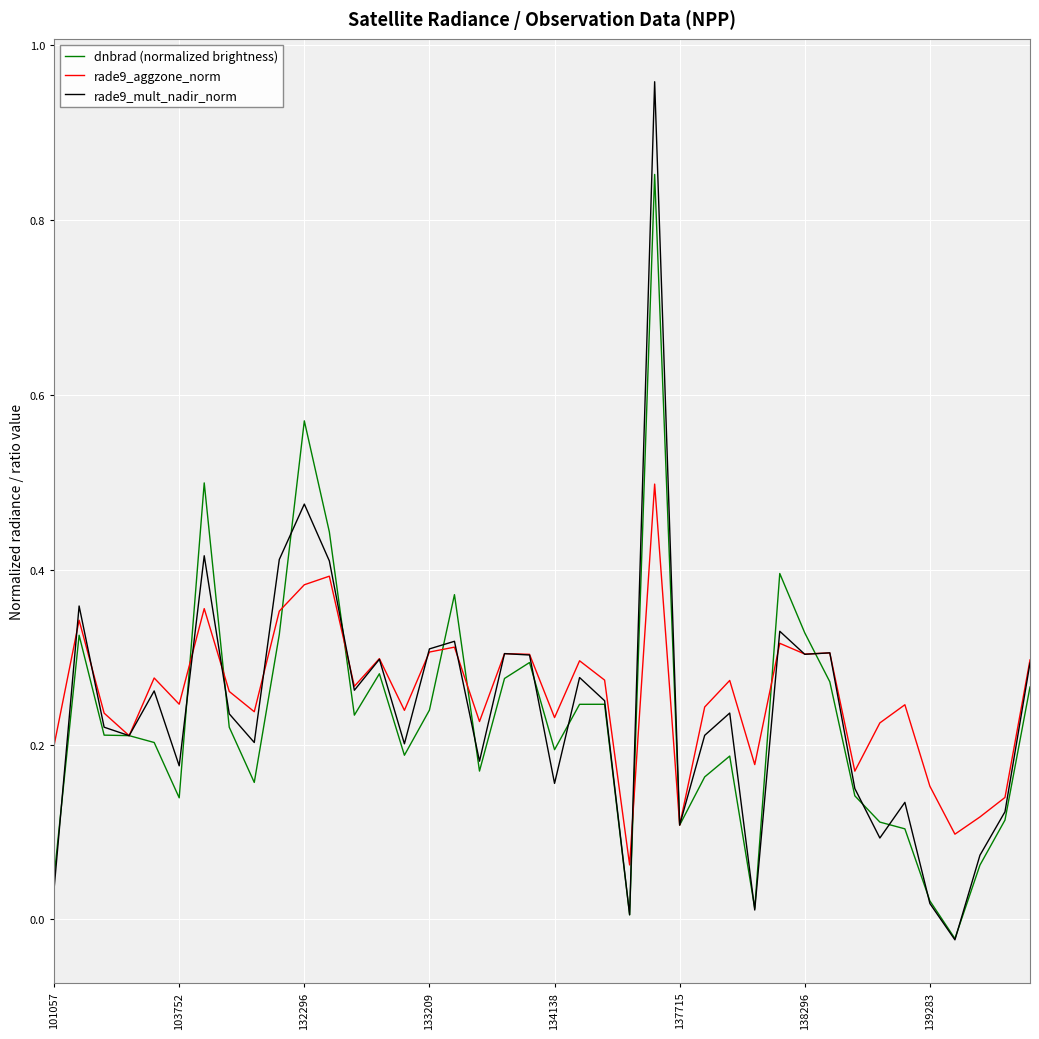

Rank the series by their maximum value, from highest to lowest.

rade9_mult_nadir_norm, dnbrad (normalized brightness), rade9_aggzone_norm